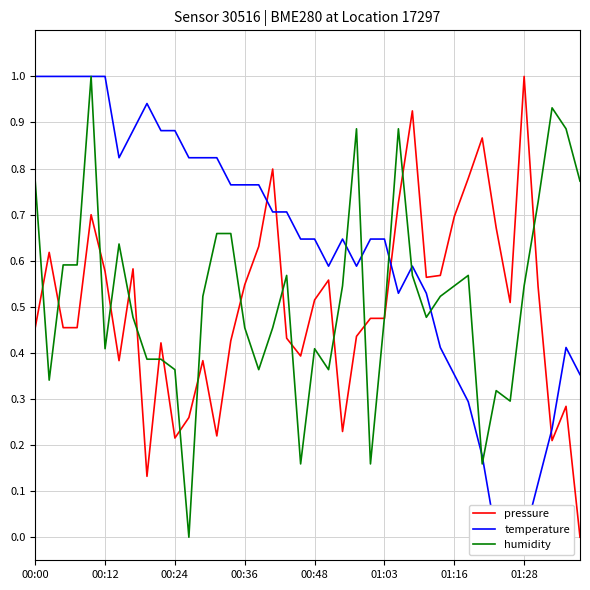

What is the value of the pressure point at the 5th from the left?

0.7